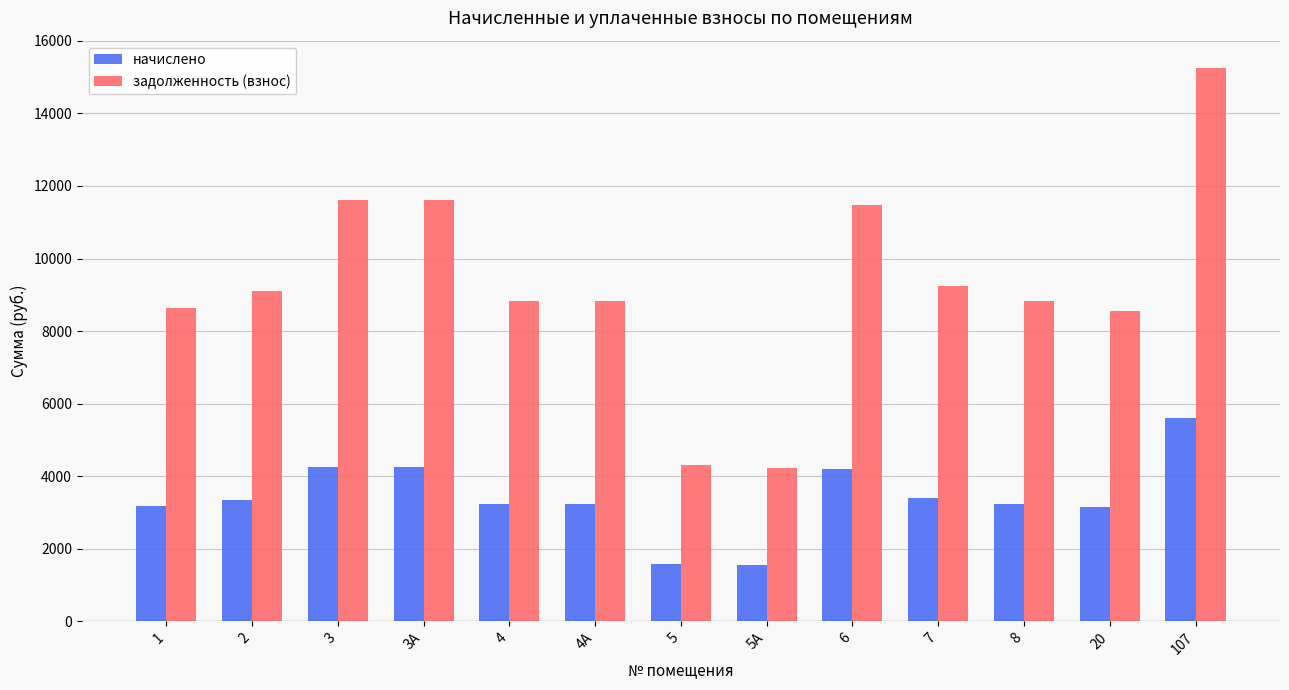

What are all the series names shown in the legend?

начислено, задолженность (взнос)